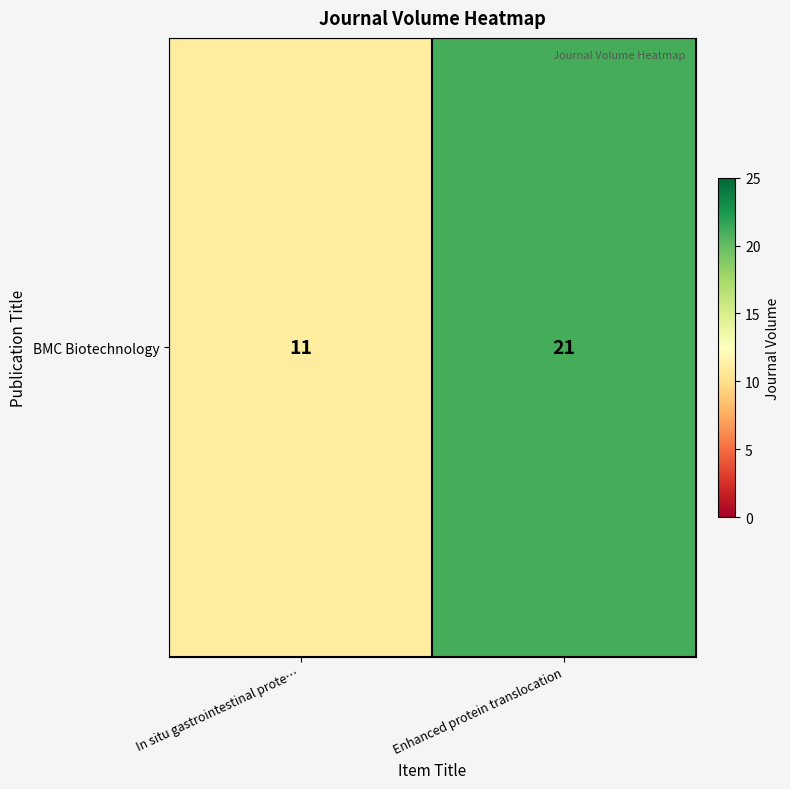

List the labels in order of value, largest first.

Enhanced protein translocation, In situ gastrointestinal prote…